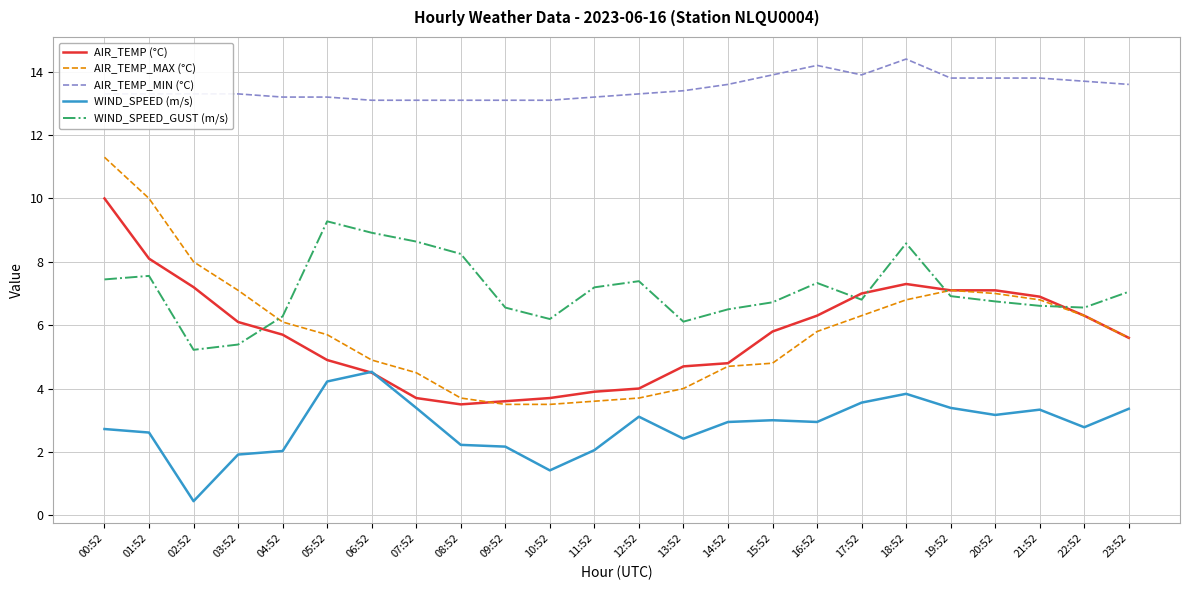

The value of AIR_TEMP (°C) at 08:52 is 3.5. True or false?

True